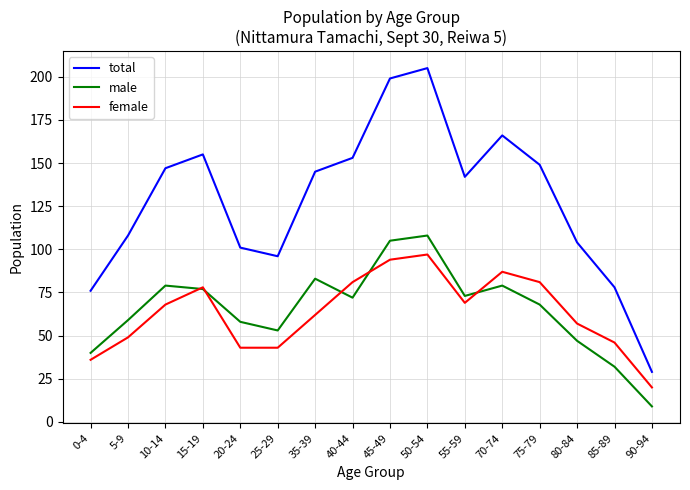

True or false: male and total cross at least once.

False